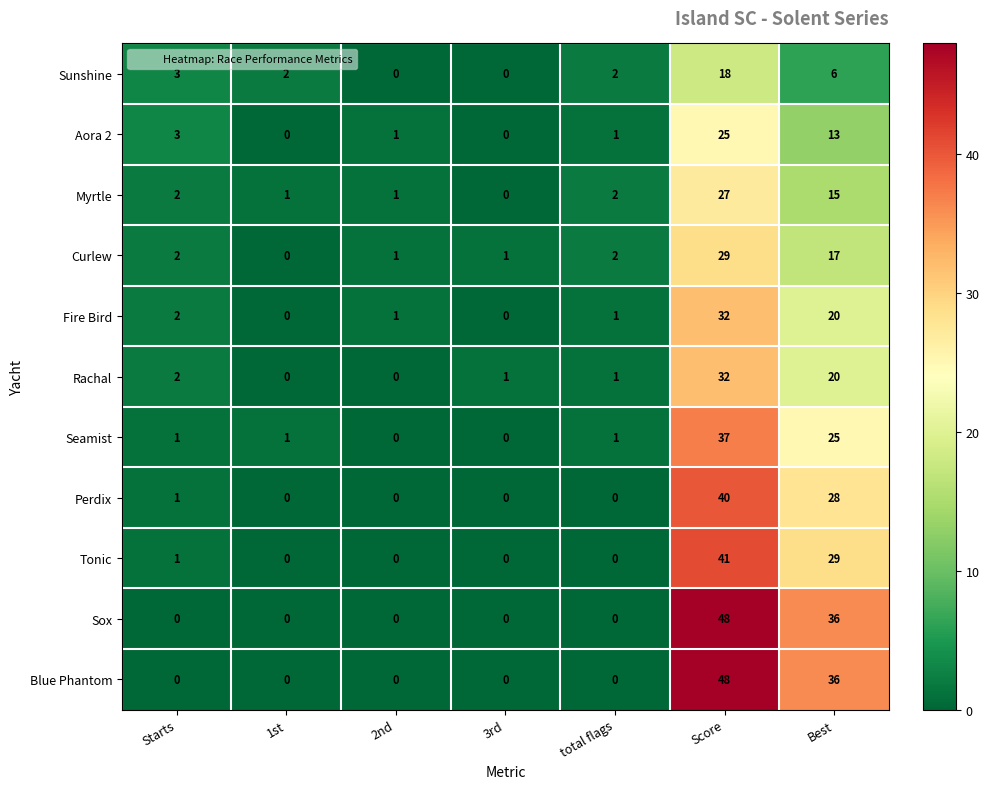

The value of Aora 2 at Score is 25. True or false?

True